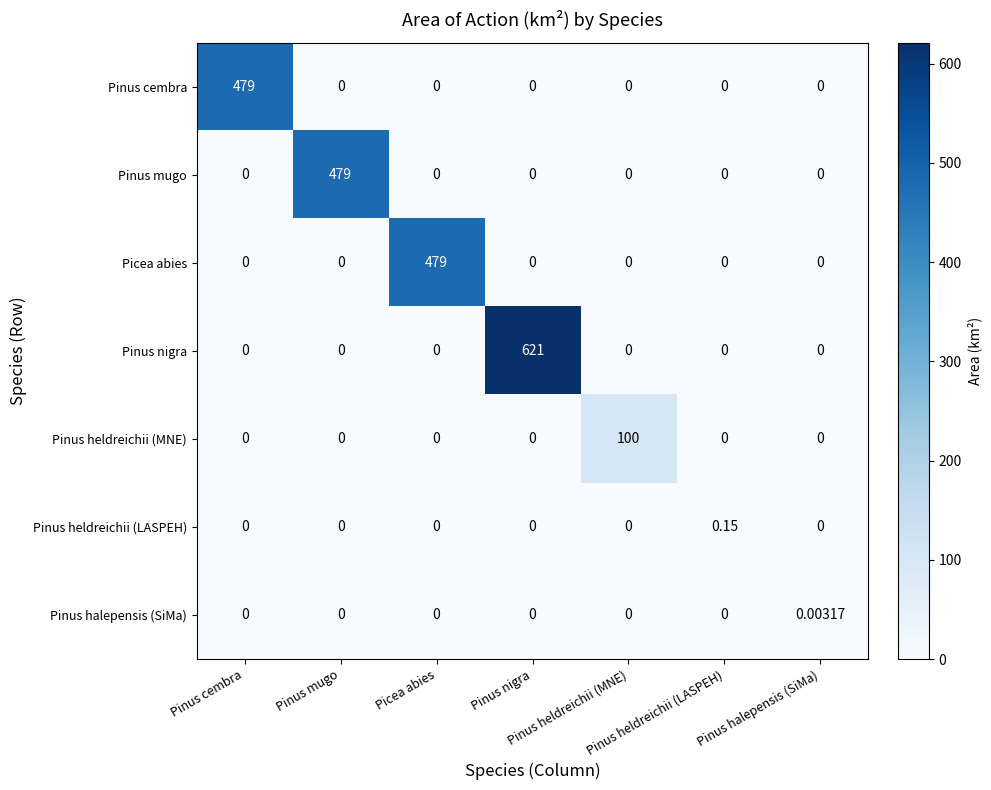

At how many categories does at least one series exceed 497?

1